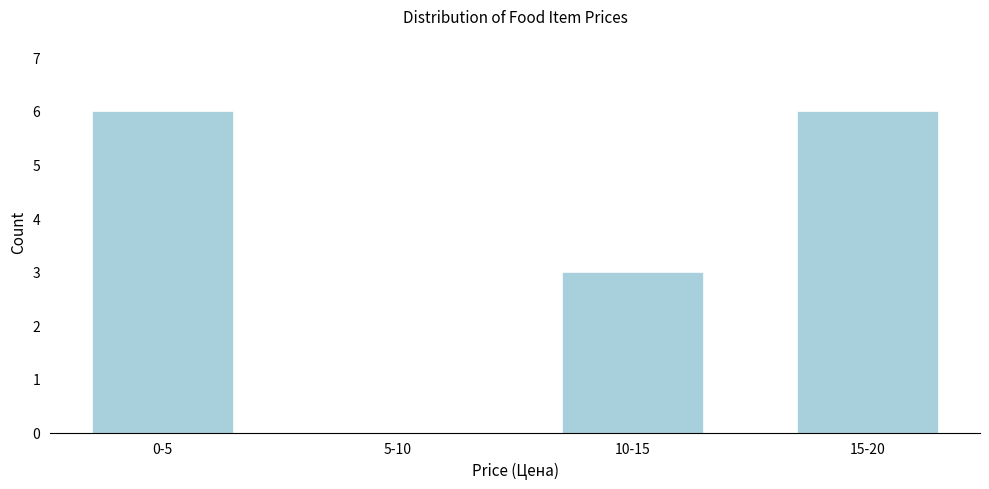

Reading right to left, transcribe all the data shown in this chart.

15-20=6	10-15=3	5-10=0	0-5=6